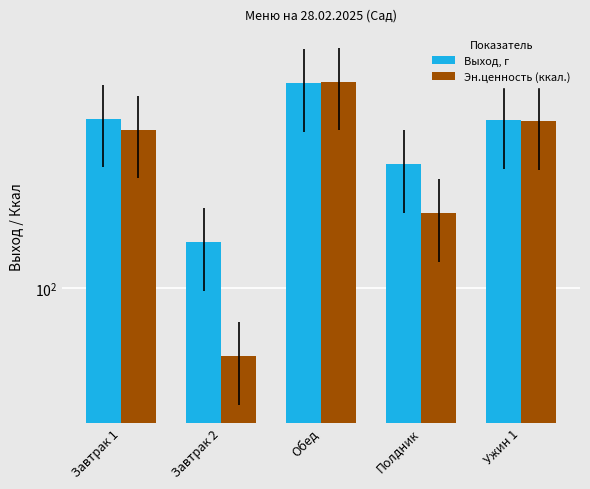

What is the sum of the Эн.ценность (ккал.) values at Завтрак 1 and Завтрак 2?

460.5